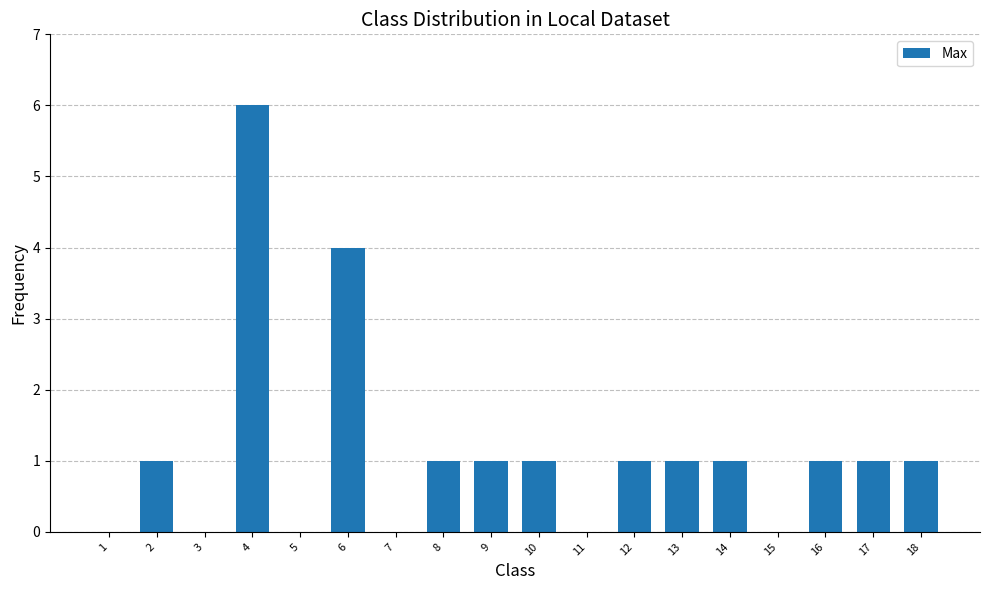

Are the bars horizontal?

No